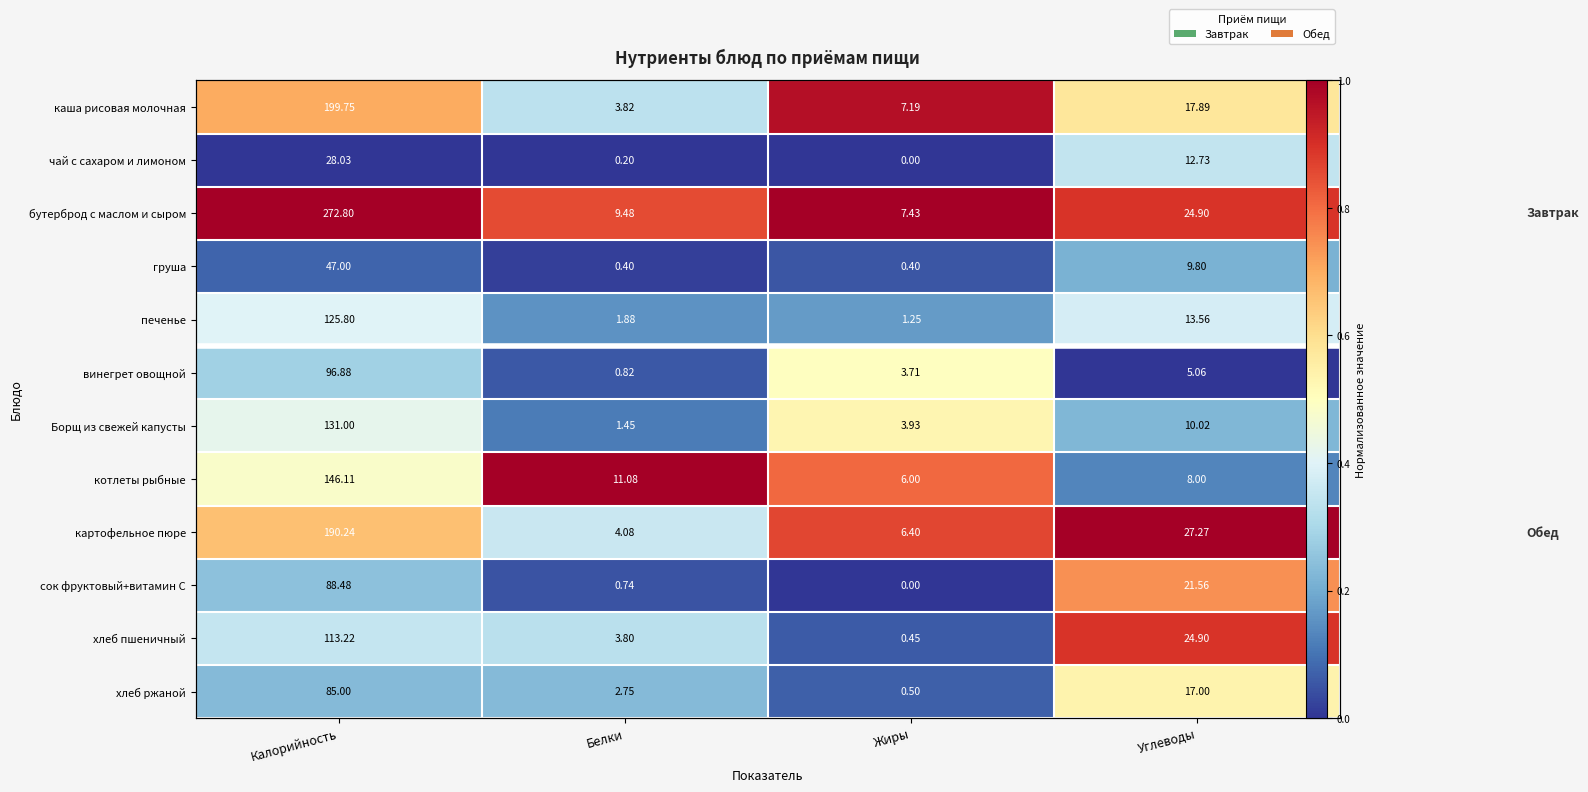

Rank the categories by Борщ из свежей капусты value from highest to lowest.

Жиры, Калорийность, Углеводы, Белки